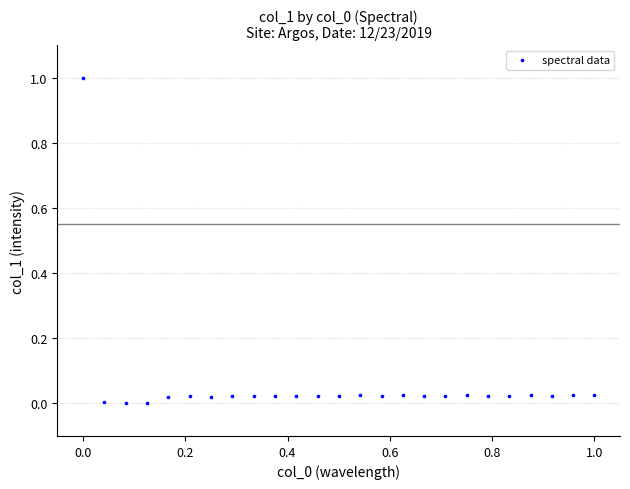

What is the range of X values (max minus min)?

1.0